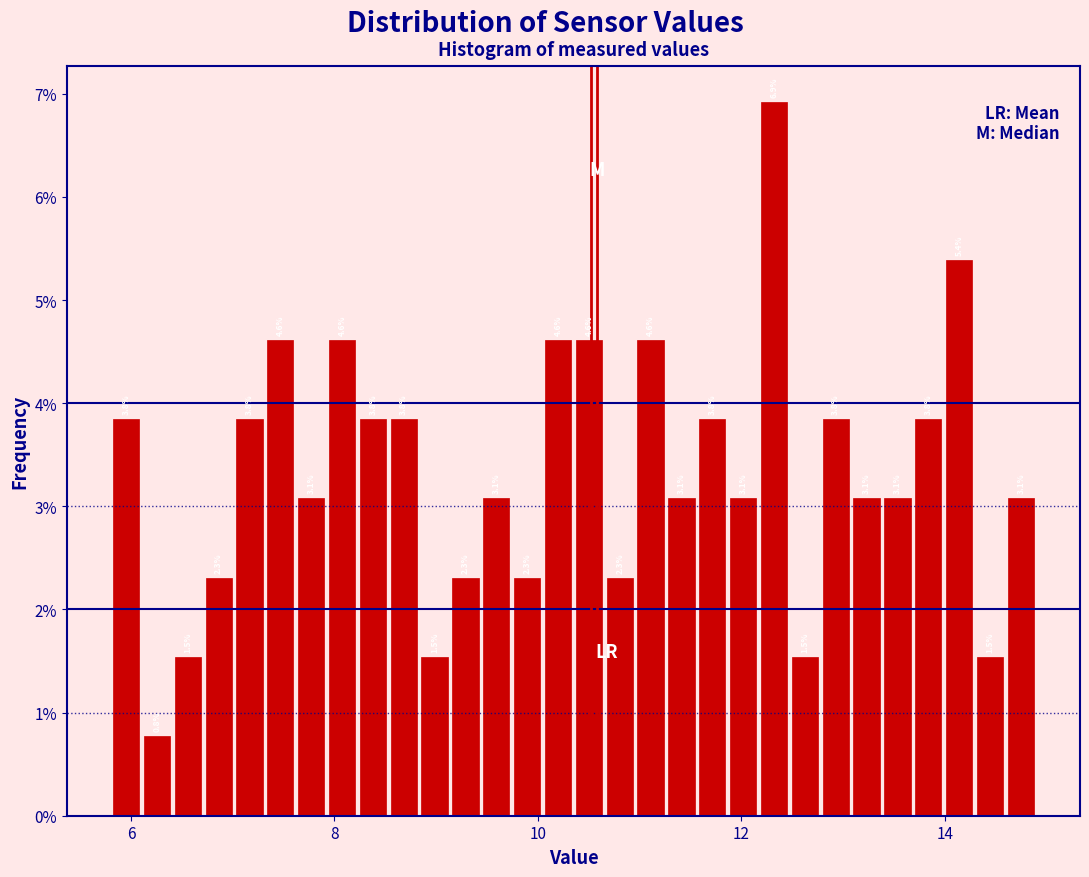

Read against the x-axis, roughly where is the centre of the tallest bar?

12.4